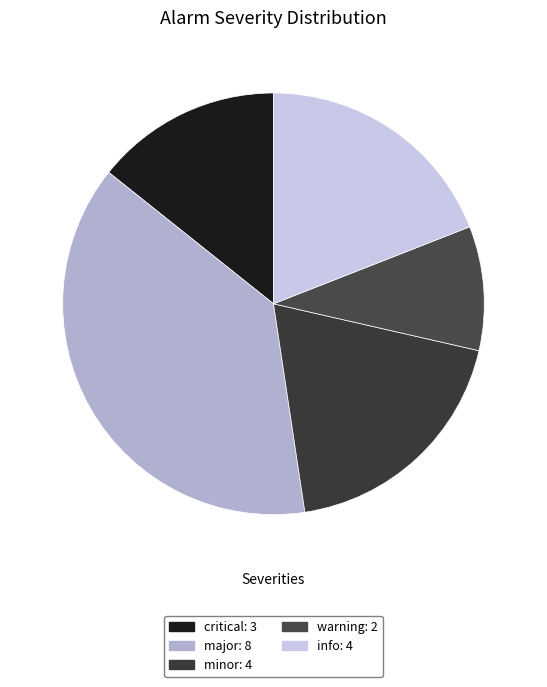

How many segments does this pie chart have?

5